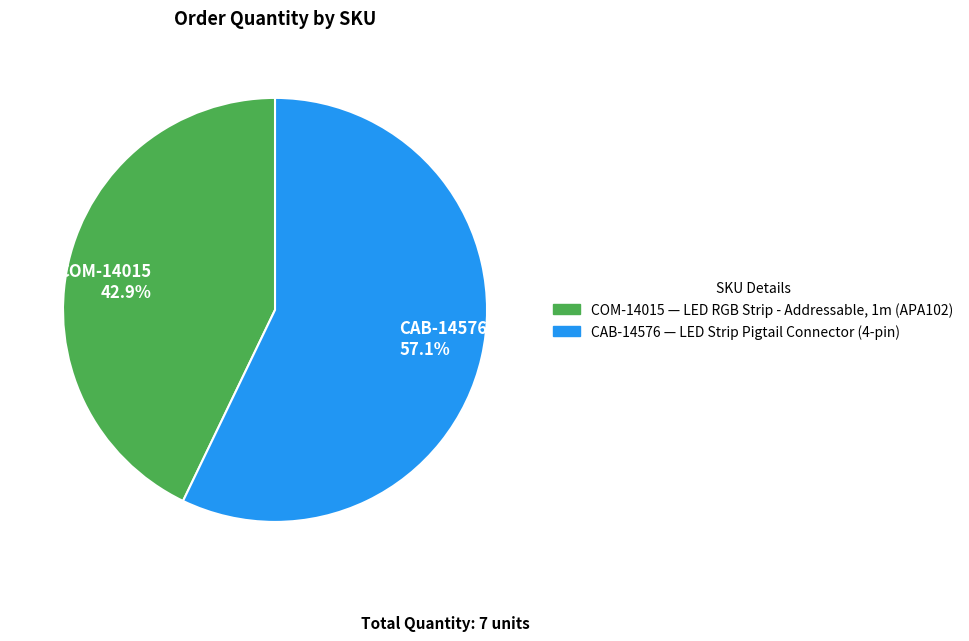

Is it true that COM-14015 is 43% of the pie?

True